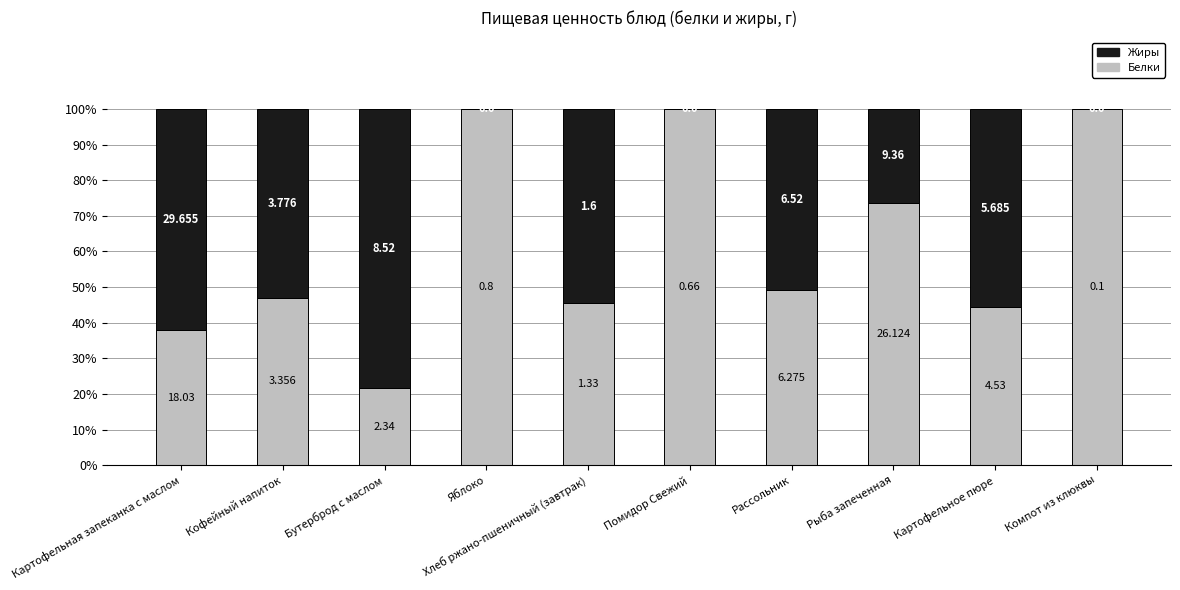

Which series has the largest range (max minus min)?

Белки